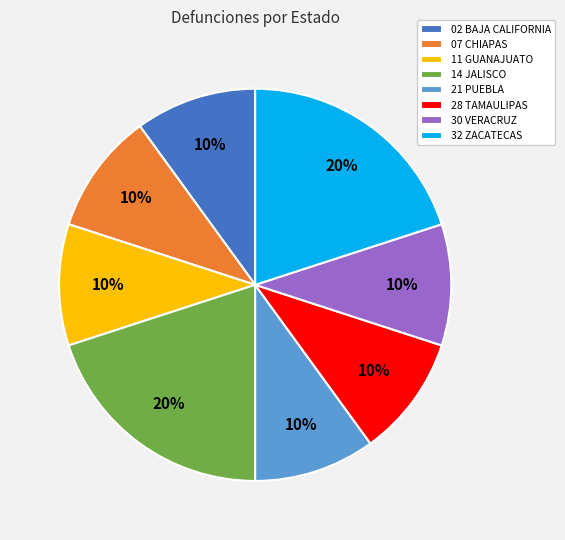

To the nearest percent, what portion does 28 TAMAULIPAS represent?

10%